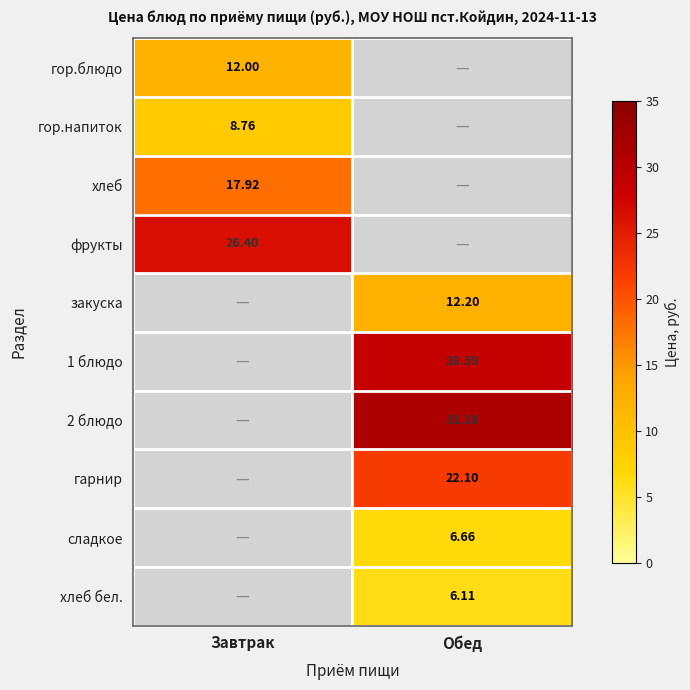

Which series has the largest range (max minus min)?

гор.блюдо